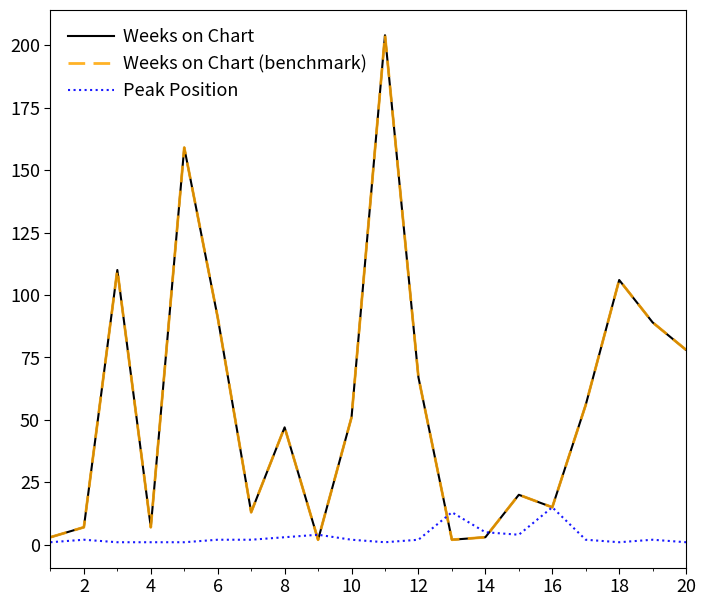

What is the value of the Weeks on Chart (benchmark) point at the 5th from the left?

159